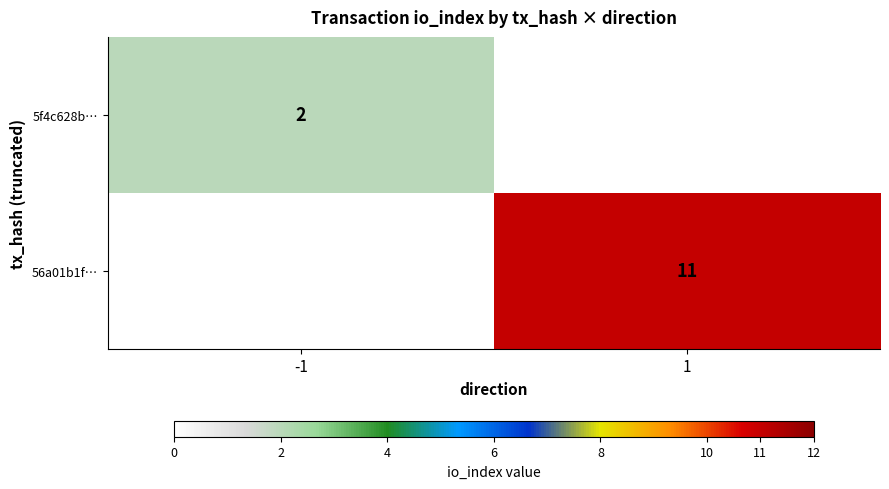

The 56a01b1f… series shows 11 at 1. True or false?

True